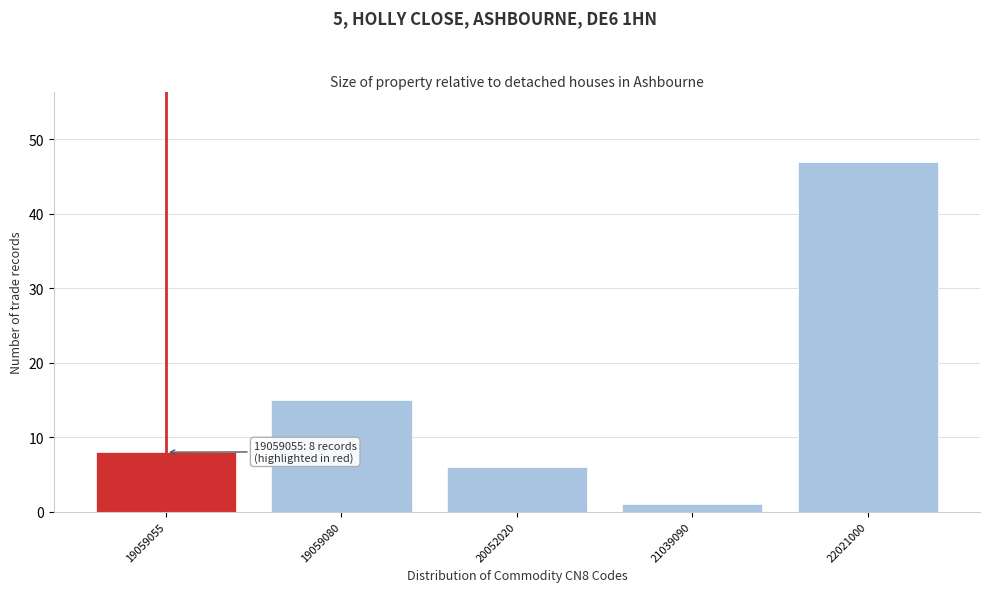

Reading left to right, list all the values displayed in this chart.

8	15	6	1	47